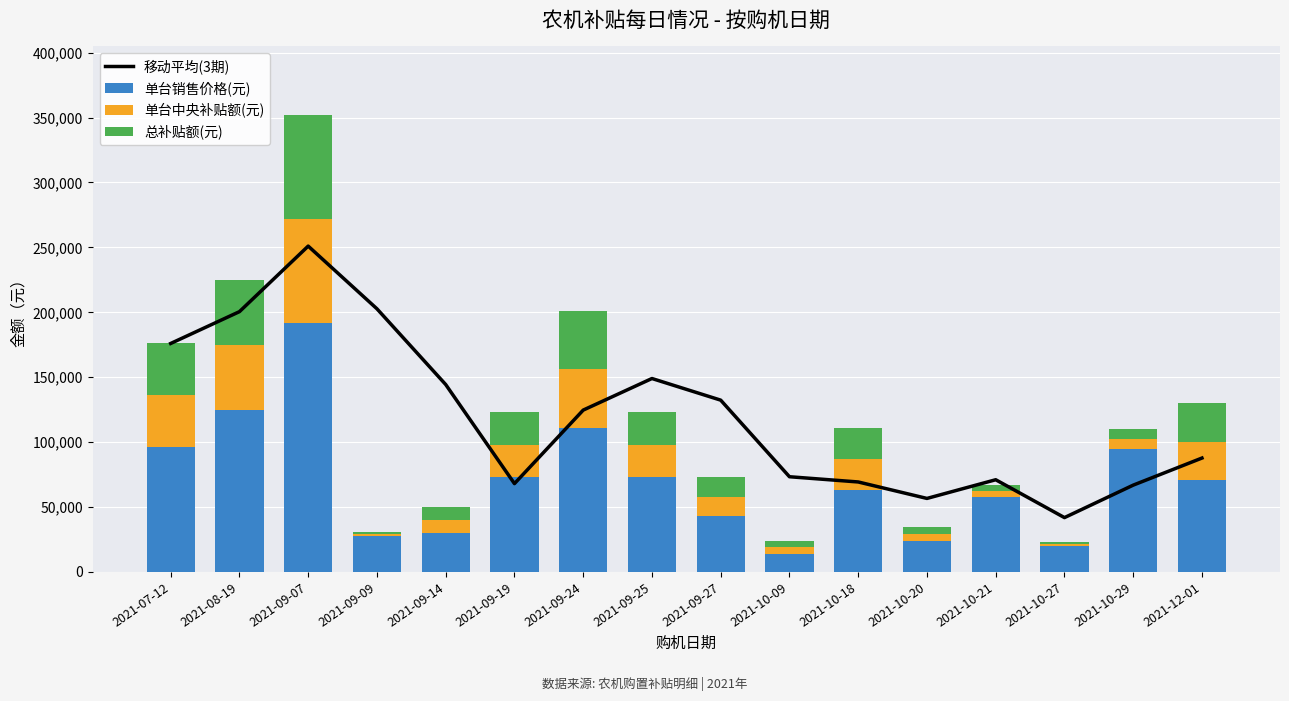

What is the sum of all 总补贴额(元) values?

370300.0